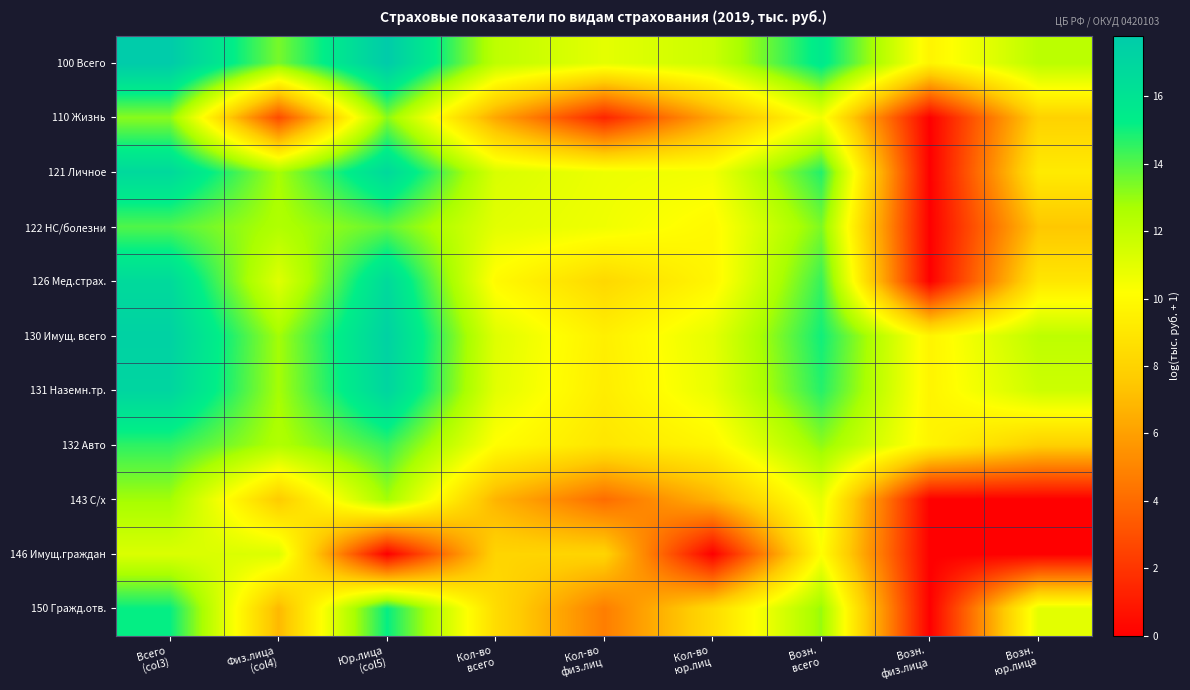

At which category is the sum across all series the highest?

Всего
(col3)